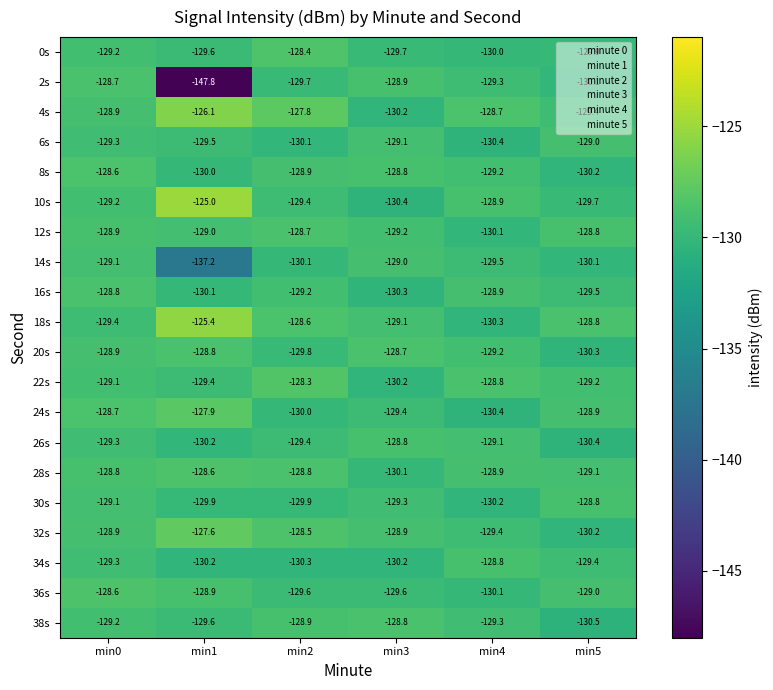

What is the spread (max minus min) of values at min5?

1.7